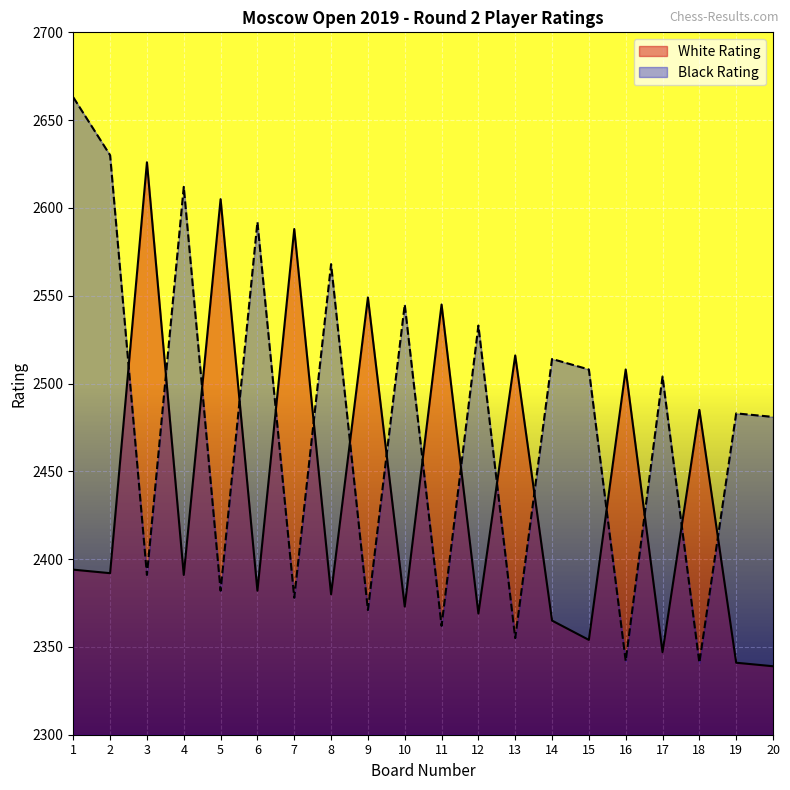

Reading right to left, list all the values displayed in this chart.

White Rating: 2339	2341	2485	2347	2508	2354	2365	2516	2369	2545	2373	2549	2380	2588	2382	2605	2391	2626	2392	2394
Black Rating: 2481	2483	2341	2504	2342	2508	2514	2355	2533	2362	2545	2371	2568	2378	2592	2382	2612	2391	2630	2663